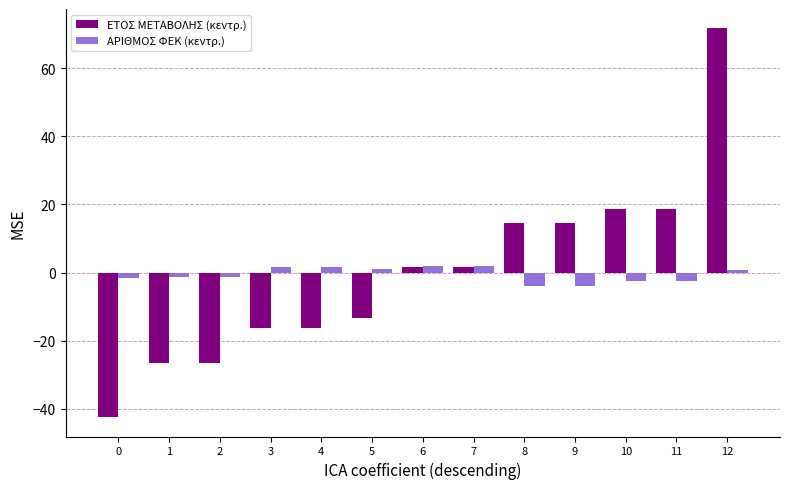

What is the value of the ΕΤΟΣ ΜΕΤΑΒΟΛΗΣ (κεντρ.) bar at the 10th from the left?

14.6